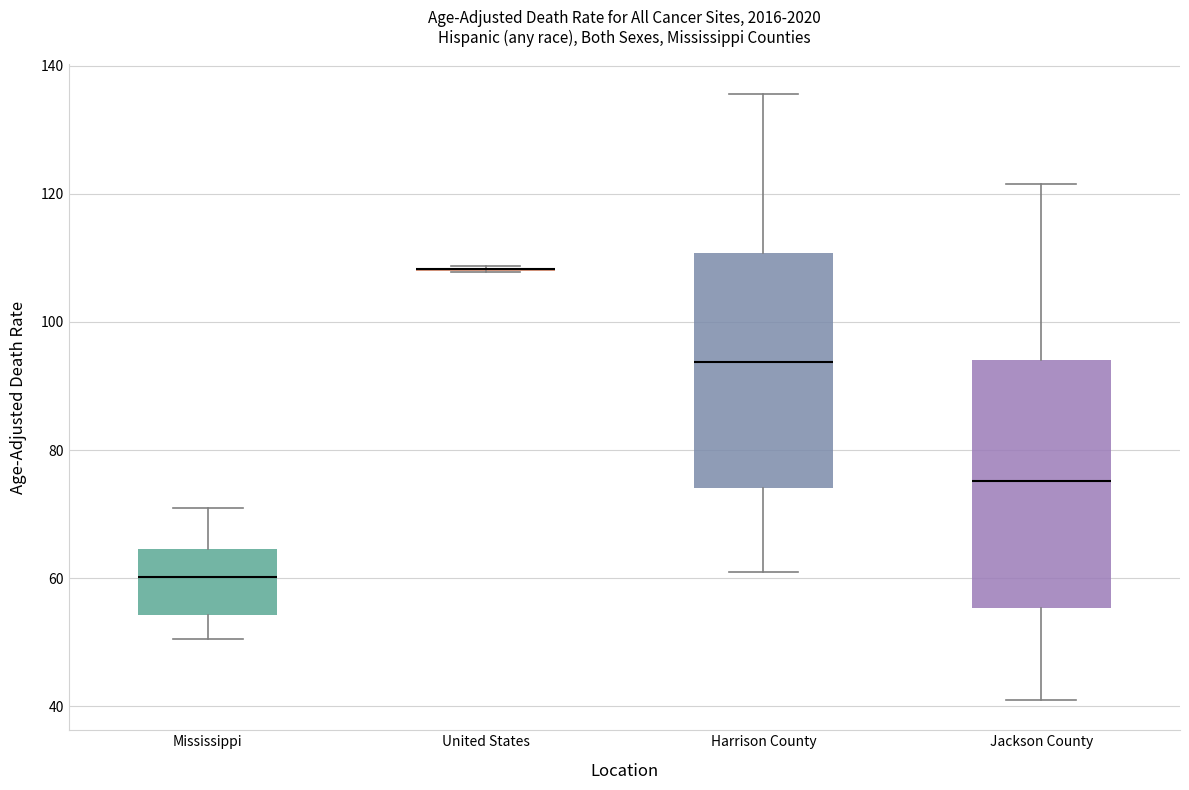

Which box is the tallest, from its lower edge to its upper edge?

Jackson County